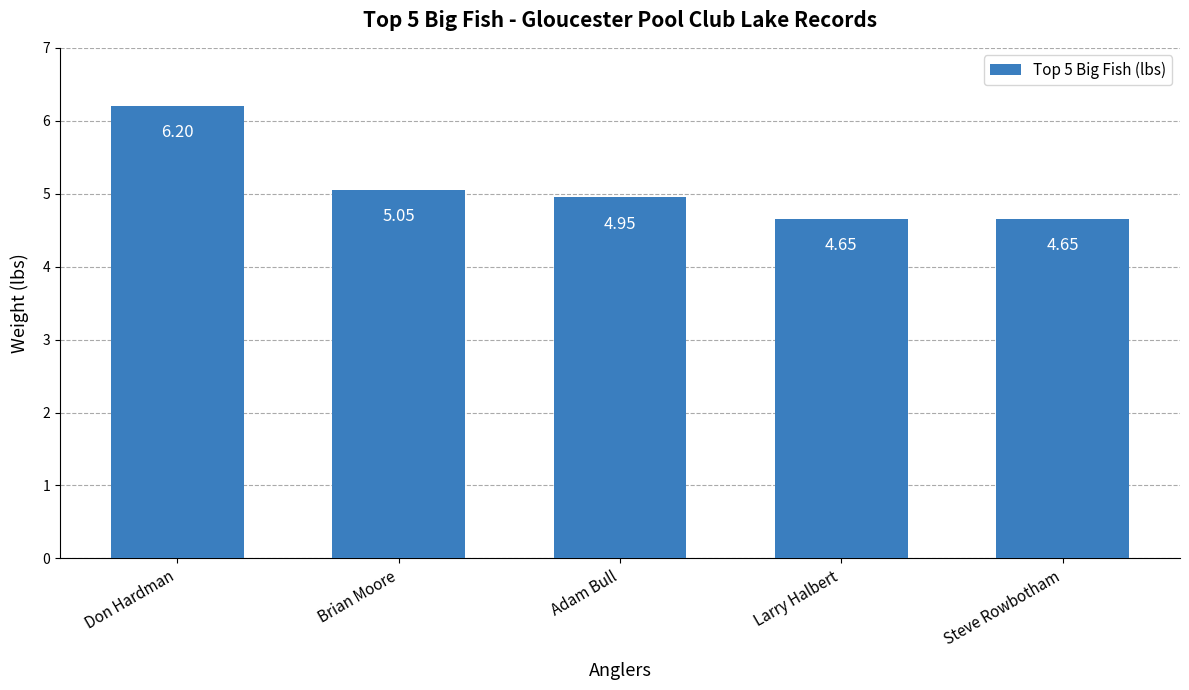

What is the label of the 5th bar from the left?

Steve Rowbotham